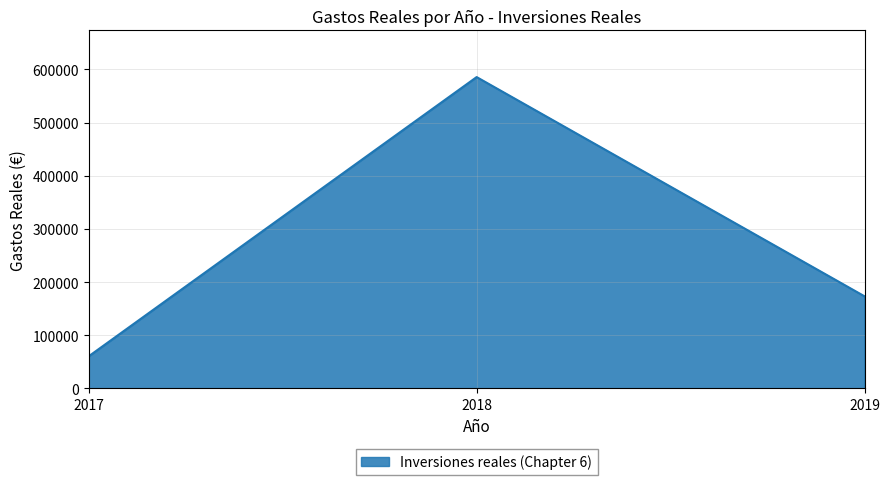

Approximately how many times larger is the value at 2017 compared to 2018?

0.1